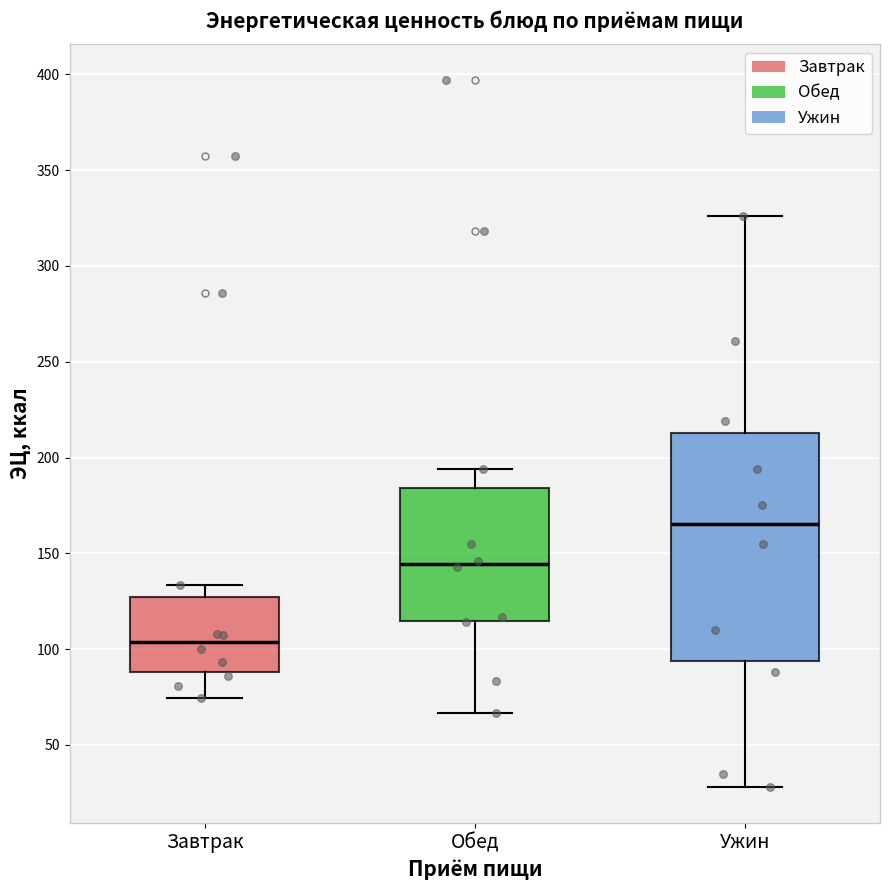

Comparing the boxes themselves (not the whiskers), which one is the tallest?

Ужин